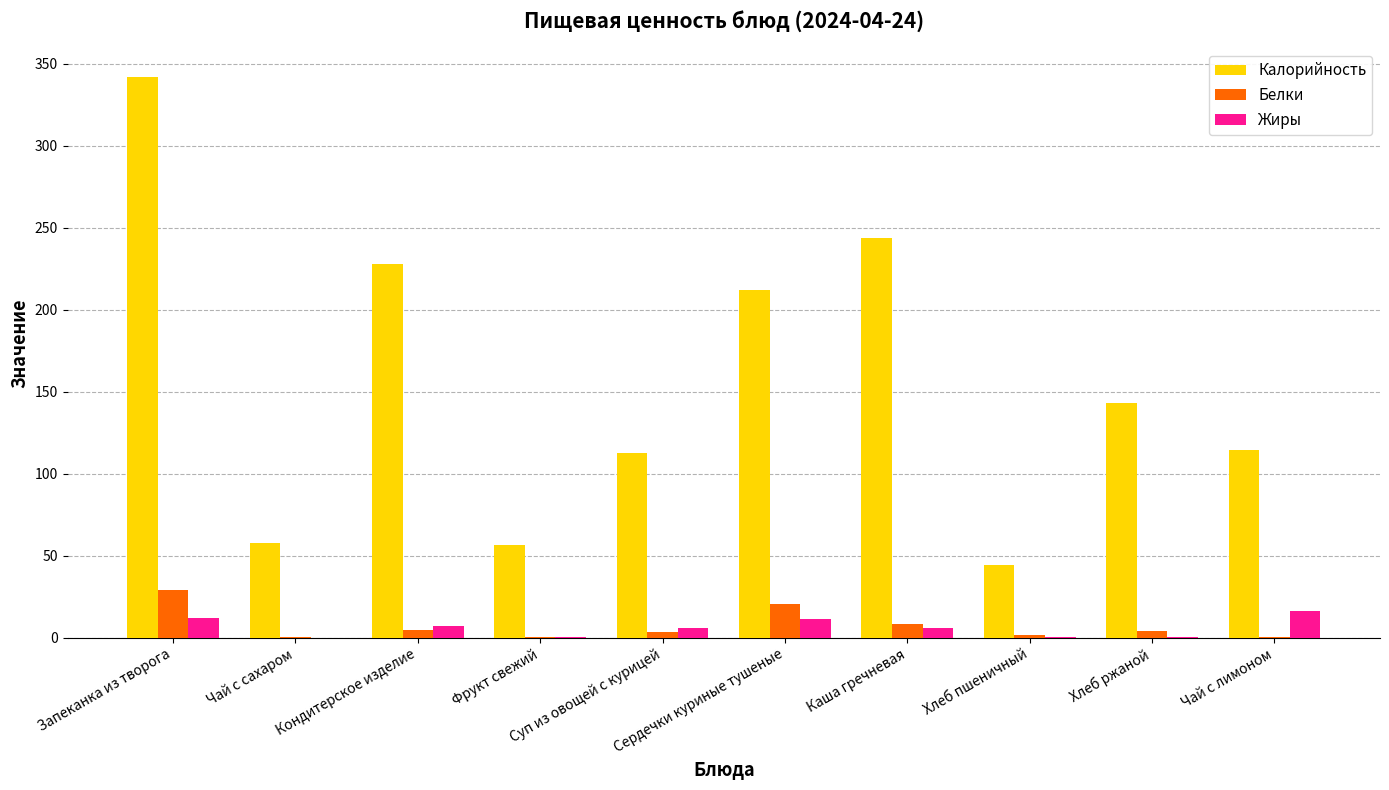

What are all the series names shown in the legend?

Калорийность, Белки, Жиры